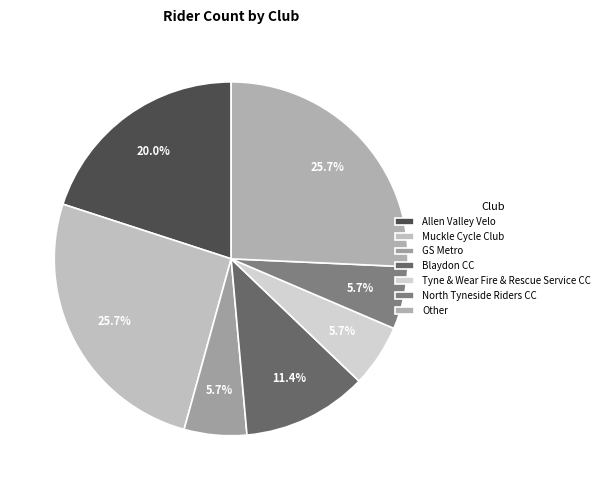

What is the ratio of the value at GS Metro to the value at Allen Valley Velo?

0.3